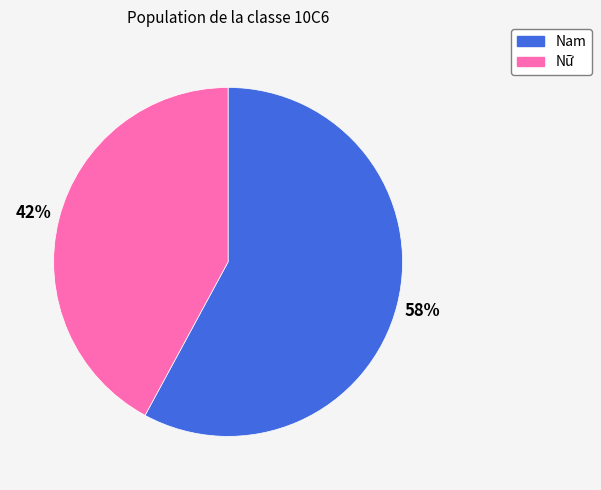

Combined, do Nam and Nữ account for over 50%?

Yes